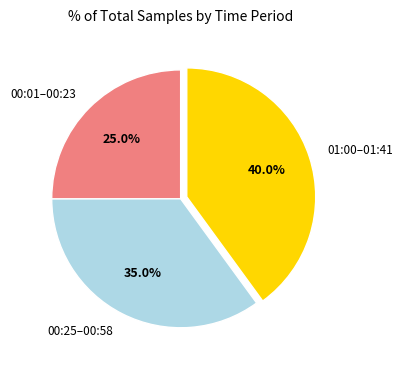

How much of the chart is everything except 00:01–00:23?

75.0%